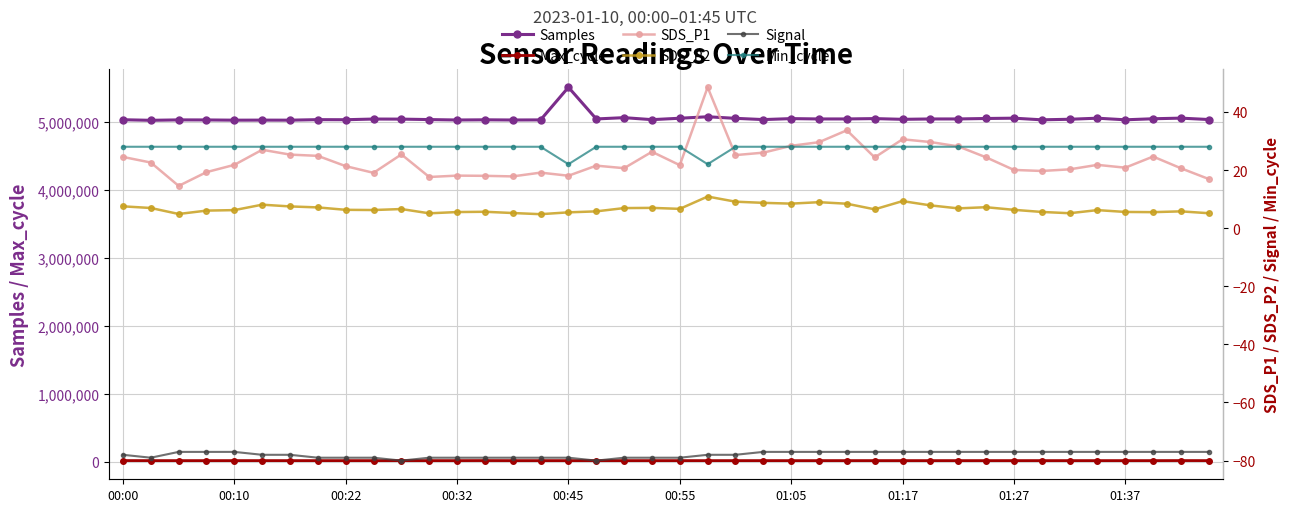

How many data points in Samples are less than 5038339?

20